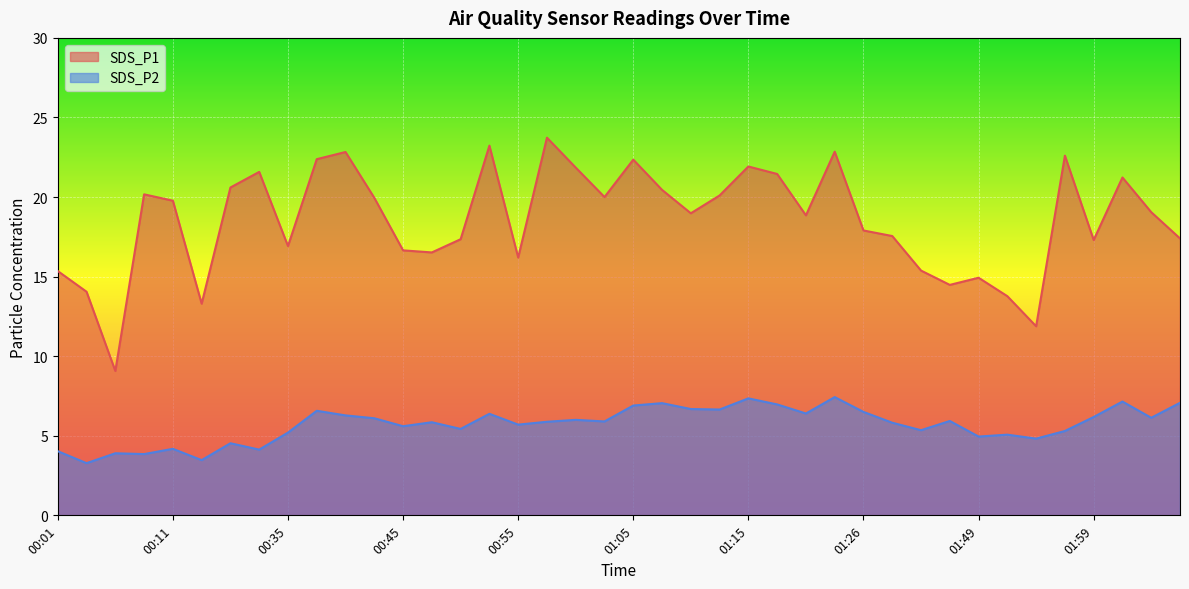

What is the difference between the maximum and second lowest values in the SDS_P2 series?

4.0